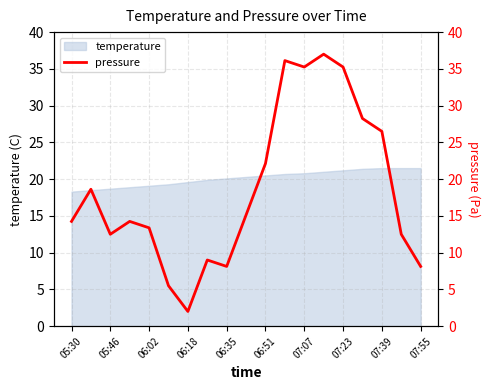

What is the smallest value displayed?

2.0